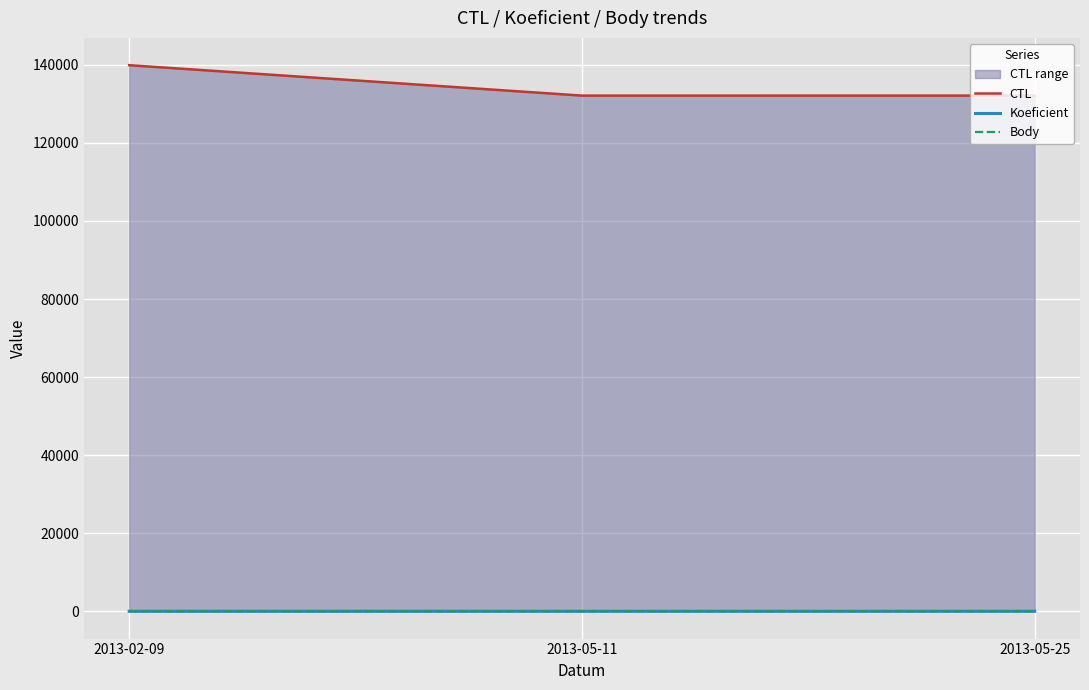

What is the maximum value for Body?

4